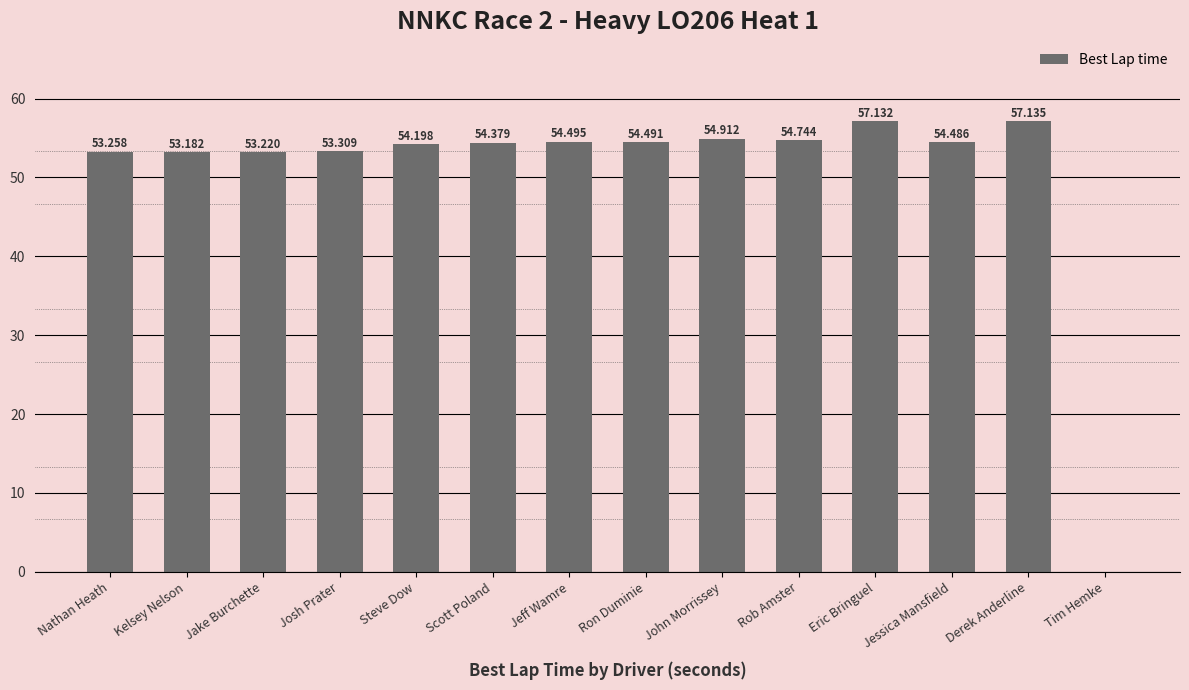

Reading left to right, list all the values displayed in this chart.

53.3	53.2	53.2	53.3	54.2	54.4	54.5	54.5	54.9	54.7	57.1	54.5	57.1	0.0